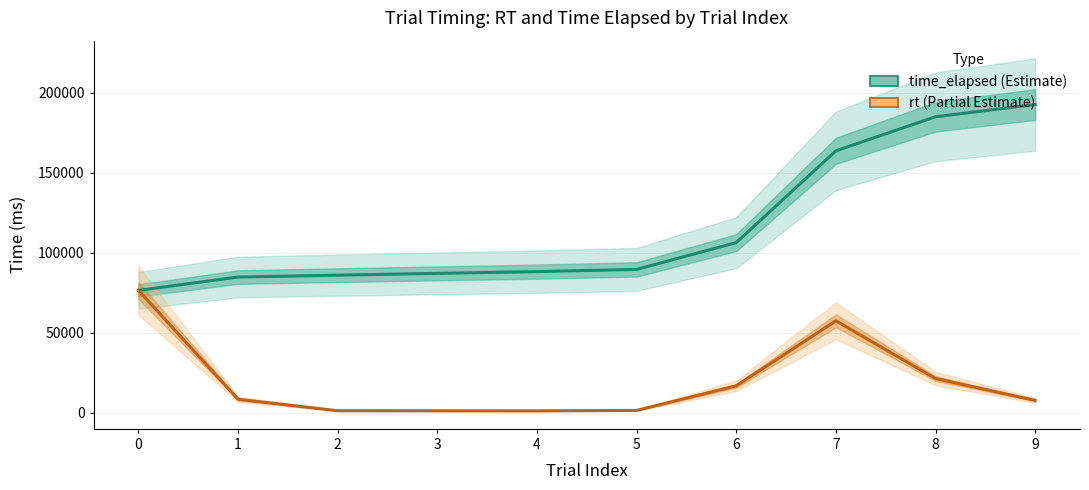

Rank the categories by rt value from highest to lowest.

0, 7, 8, 6, 1, 9, 5, 2, 3, 4